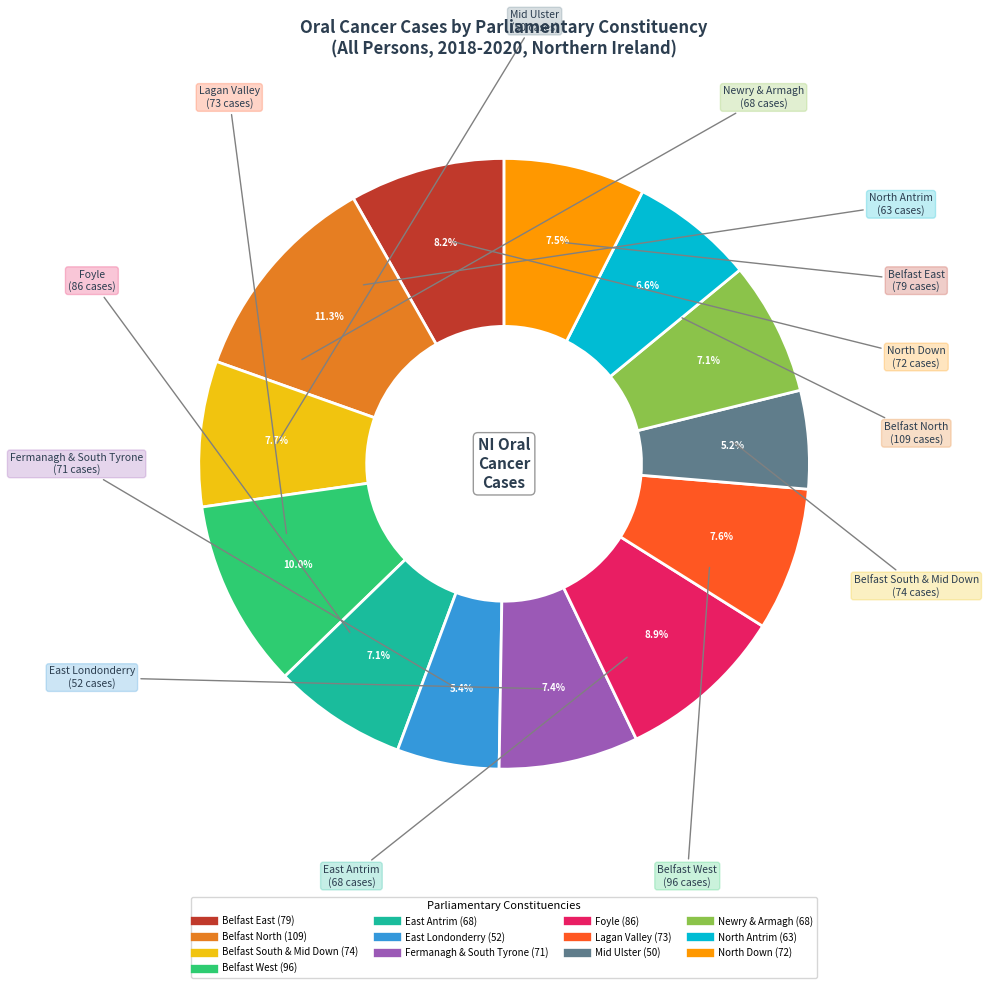

Does any single category account for the majority?

No